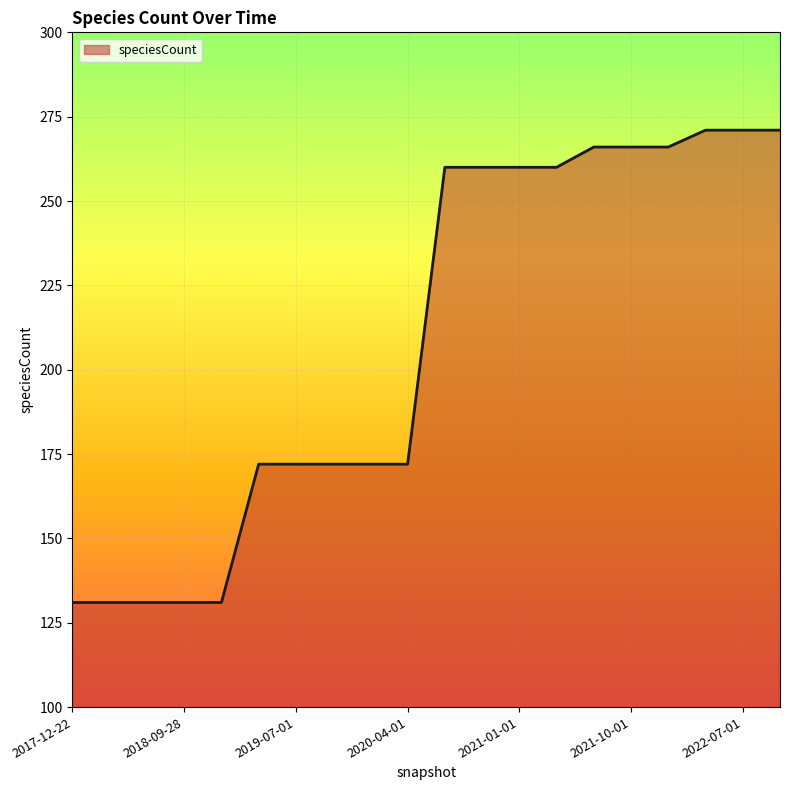

How many lines are shown in the chart?

1